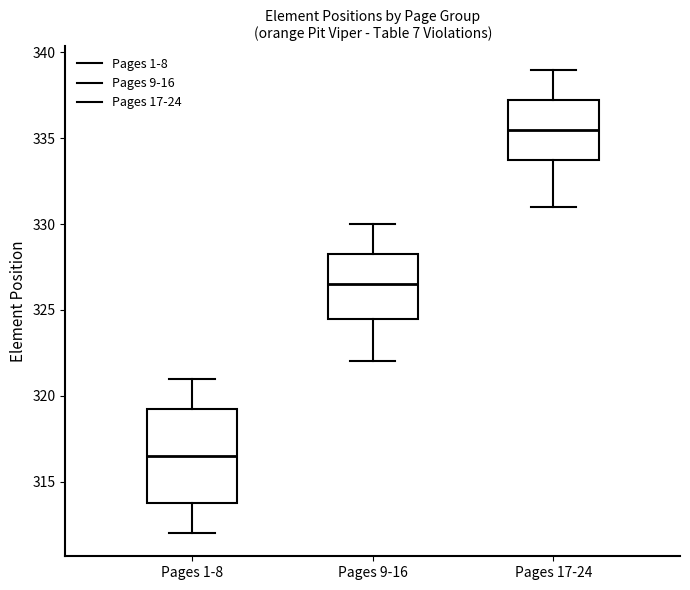

Which box is the tallest, from its lower edge to its upper edge?

Pages 1-8